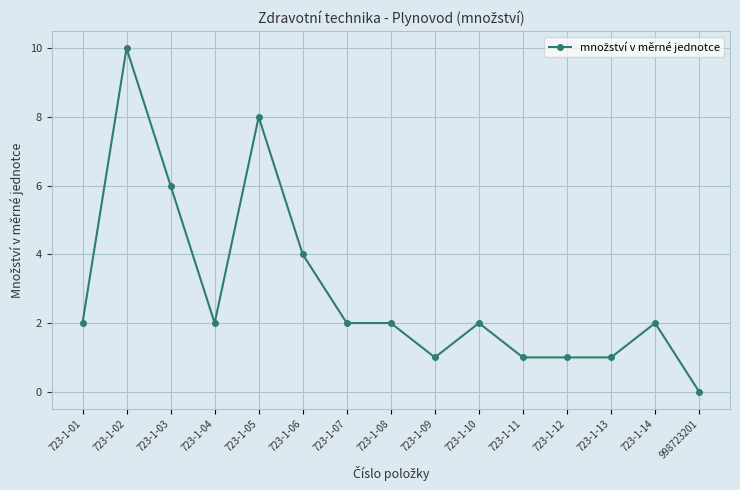

What is the ratio of the value at 723-1-13 to the value at 723-1-12?

1.0